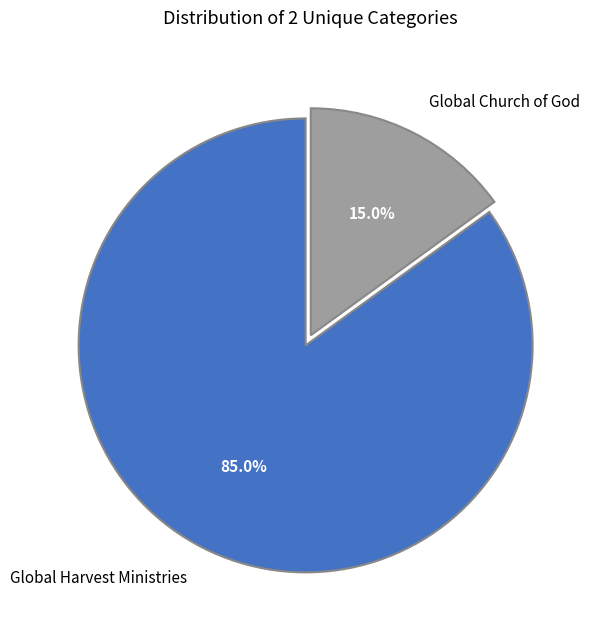

What is the ratio of the value at Global Harvest Ministries to the value at Global Church of God?

5.7